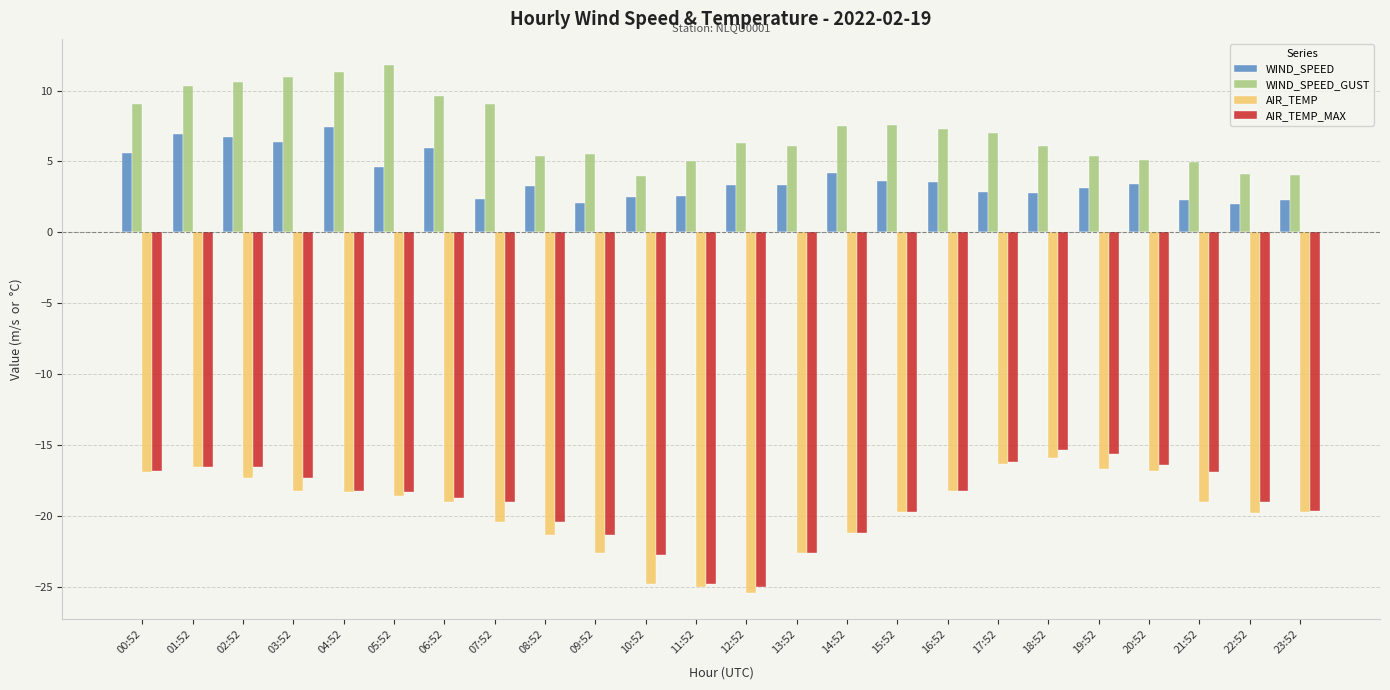

Does the chart contain any negative values?

No